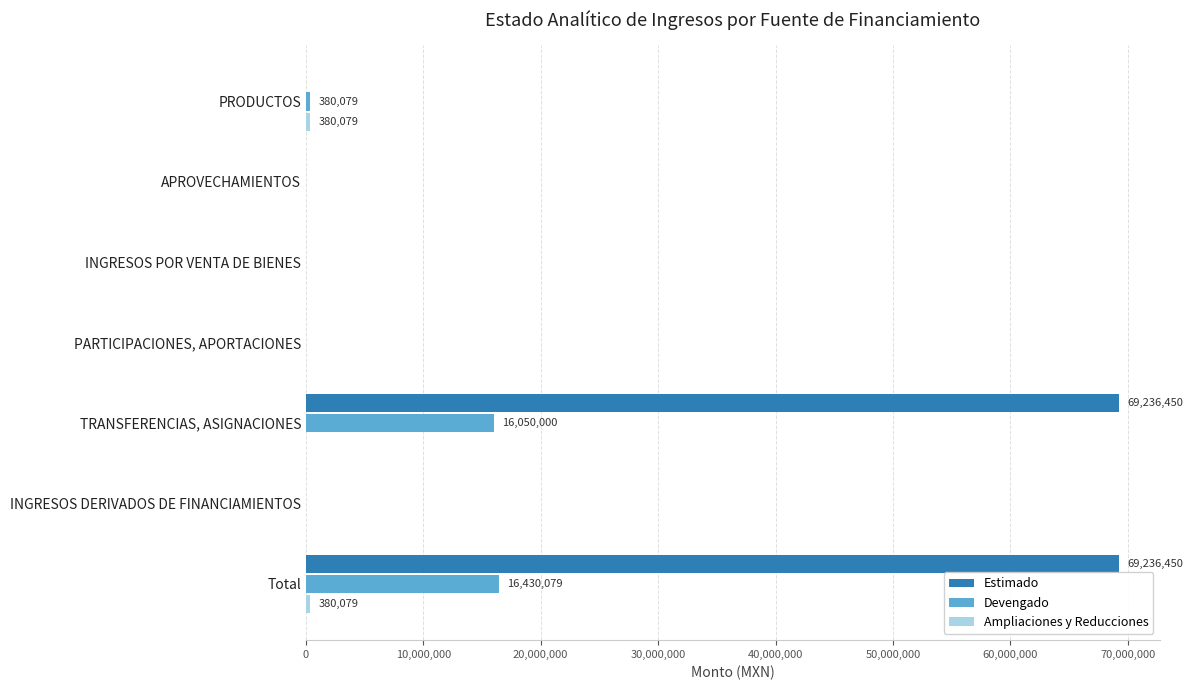

The Devengado series shows 16050000.0 at TRANSFERENCIAS, ASIGNACIONES. True or false?

True